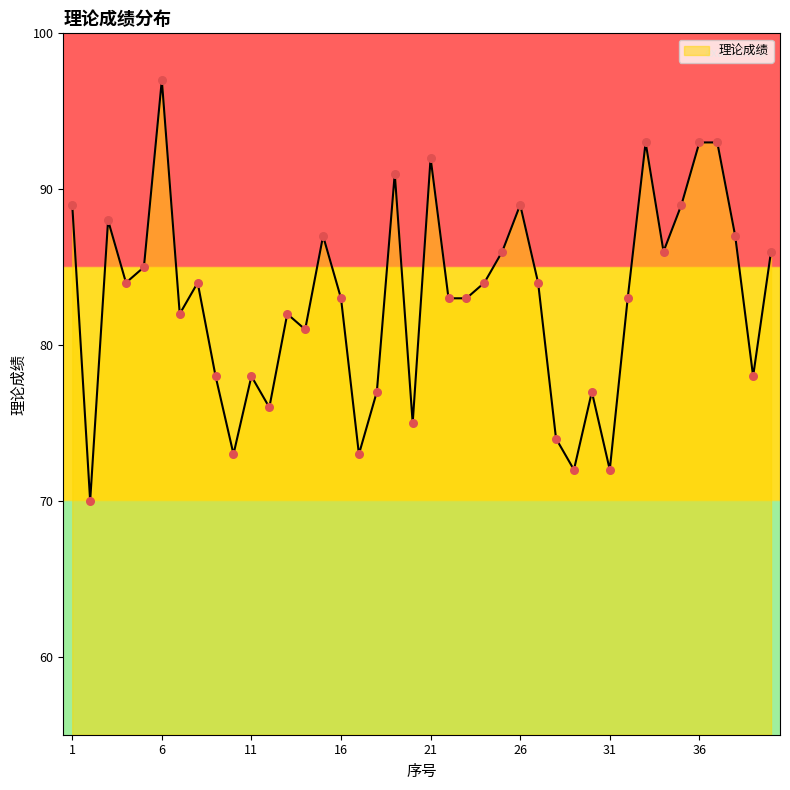

What is the minimum value shown in the chart?

70